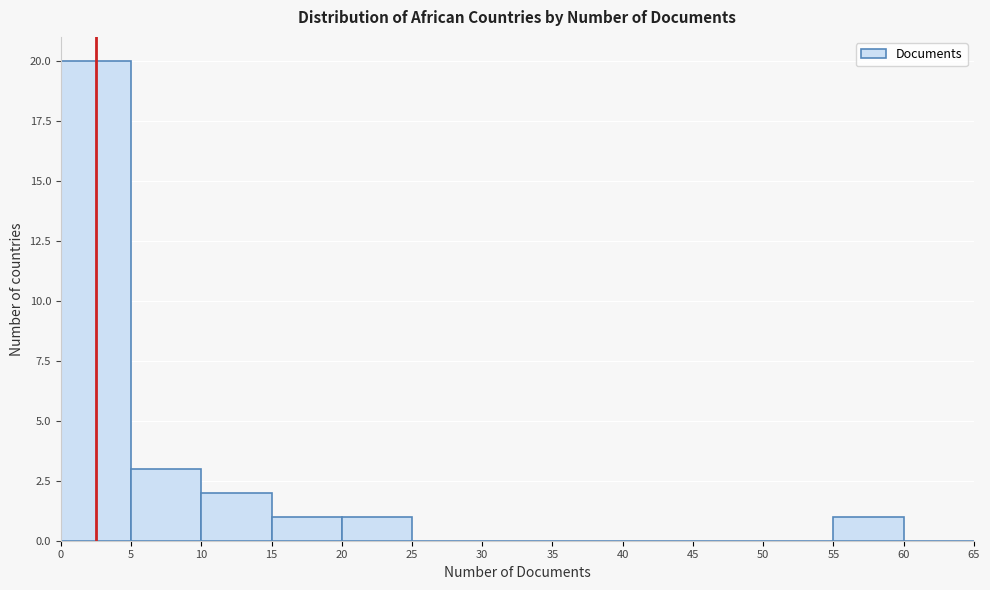

Reading left to right, transcribe this chart: for each bar, give the range it covers on the x-axis and its height. The values are not printed on the chart, so give them approximately, as read against the axis.

0 to 5: 20
5 to 10: 3
10 to 15: 2
15 to 20: 1
20 to 25: 1
25 to 30: 0
30 to 35: 0
35 to 40: 0
40 to 45: 0
45 to 50: 0
50 to 55: 0
55 to 60: 1
60 to 65: 0